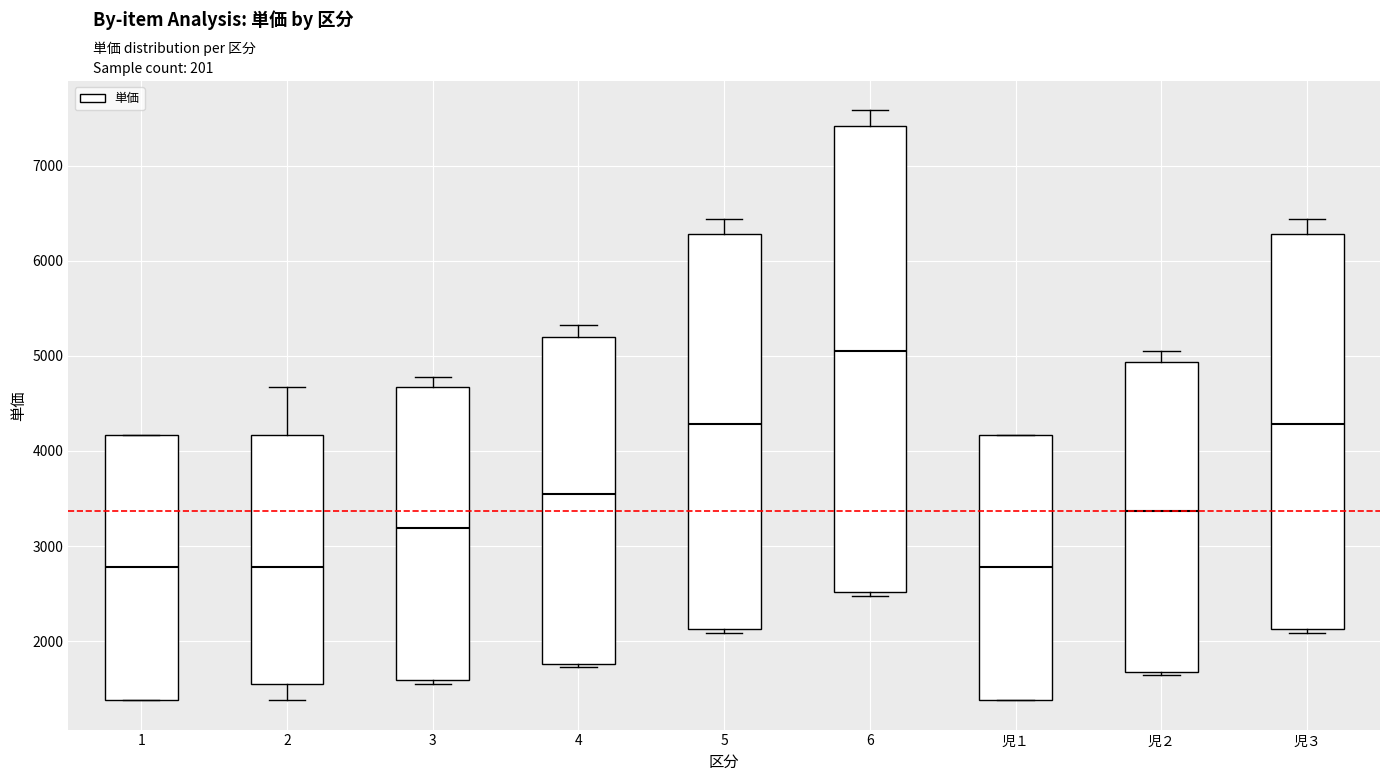

Reading left to right, read every box against the y-axis: the position of its median line, the range the box covers, and the ends of its whiskers. The values are not printed on the chart, so give them approximately, as read against the axis.

1: median 2800, box 1400 to 4200, whiskers 1400 to 4200
2: median 2800, box 1600 to 4200, whiskers 1400 to 4700
3: median 3200, box 1600 to 4700, whiskers 1600 (just below the box's lower edge) to 4800
4: median 3600, box 1800 to 5200, whiskers 1700 to 5300
5: median 4300, box 2100 to 6300, whiskers 2100 (just below the box's lower edge) to 6400
6: median 5100, box 2500 to 7400, whiskers 2500 (just below the box's lower edge) to 7600
児１: median 2800, box 1400 to 4200, whiskers 1400 to 4200
児２: median 3400, box 1700 to 4900, whiskers 1600 to 5100
児３: median 4300, box 2100 to 6300, whiskers 2100 (just below the box's lower edge) to 6400